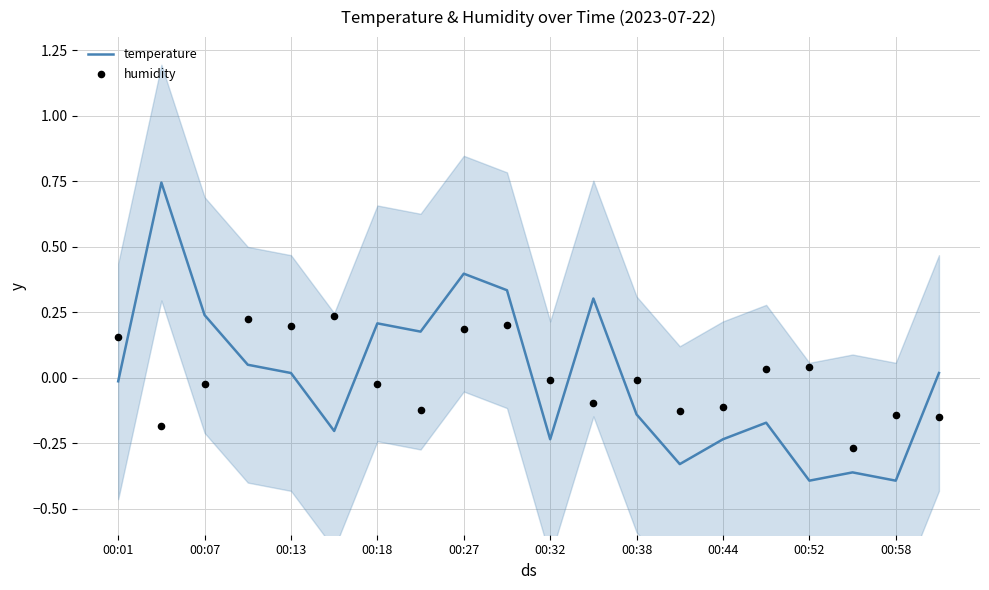

What are all the series names shown in the legend?

temperature, humidity